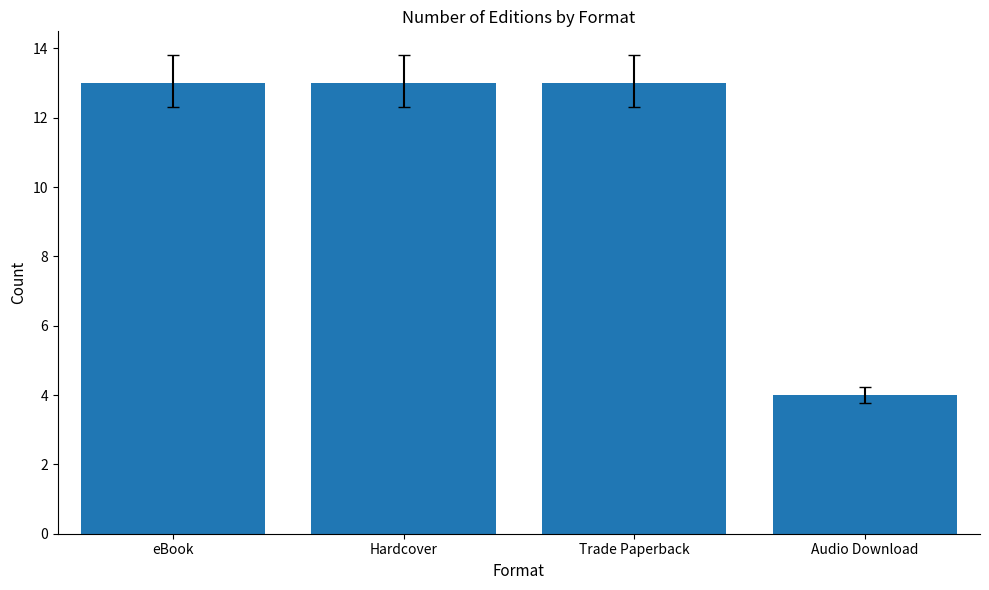

What is the sum of all values?

43